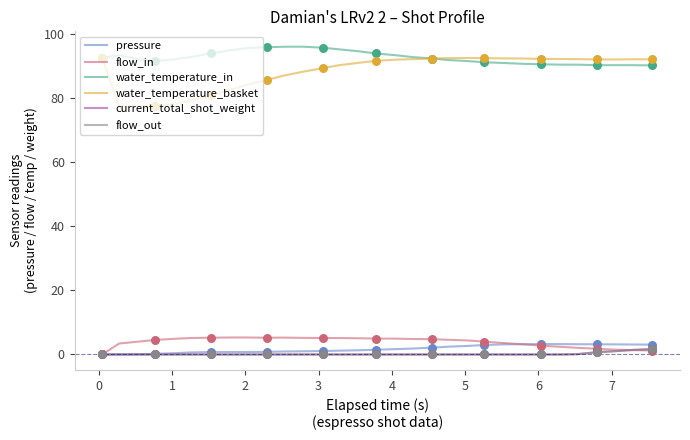

Which series has the widest spread of values?

water_temperature_basket